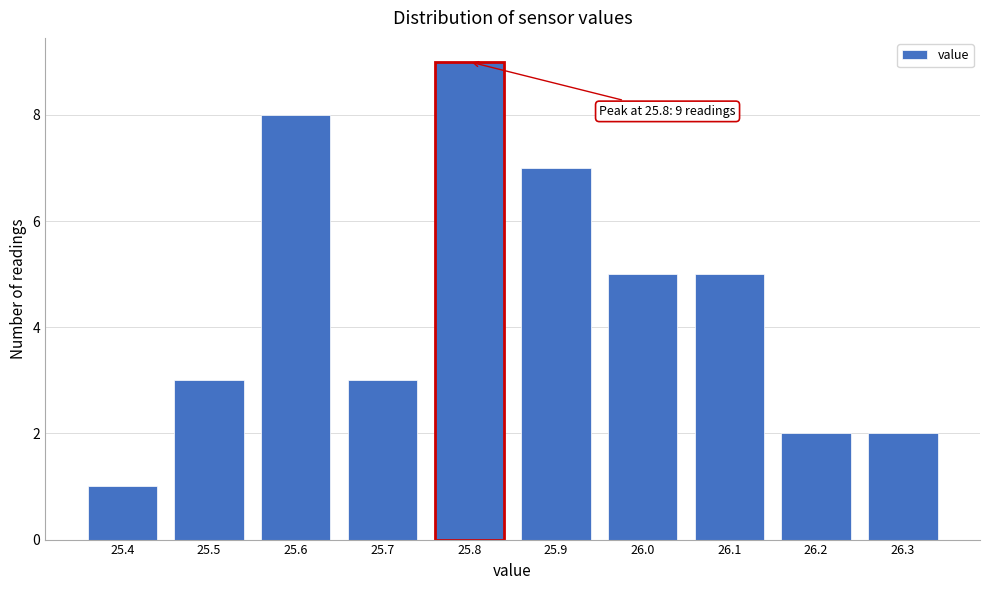

Reading left to right, list all the values displayed in this chart.

25.4=1	25.5=3	25.6=8	25.7=3	25.8=9	25.9=7	26.0=5	26.1=5	26.2=2	26.3=2